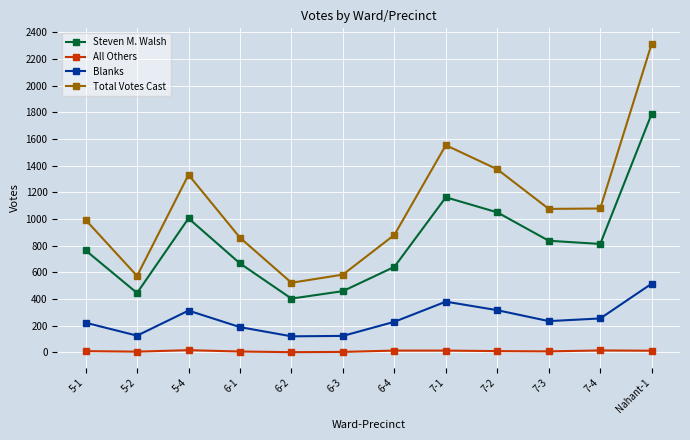

What is the lowest value of the Blanks series?

119